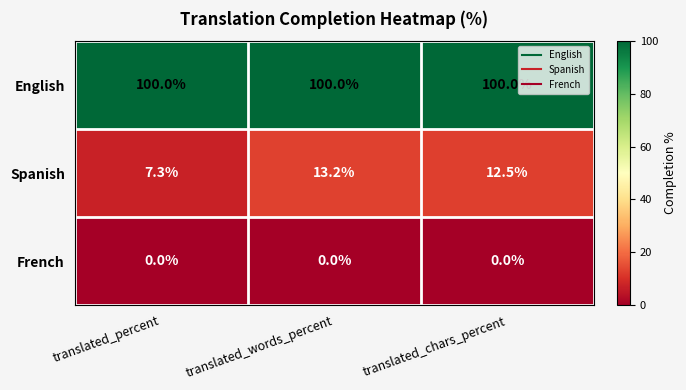

Count the number of categories in the chart.

3